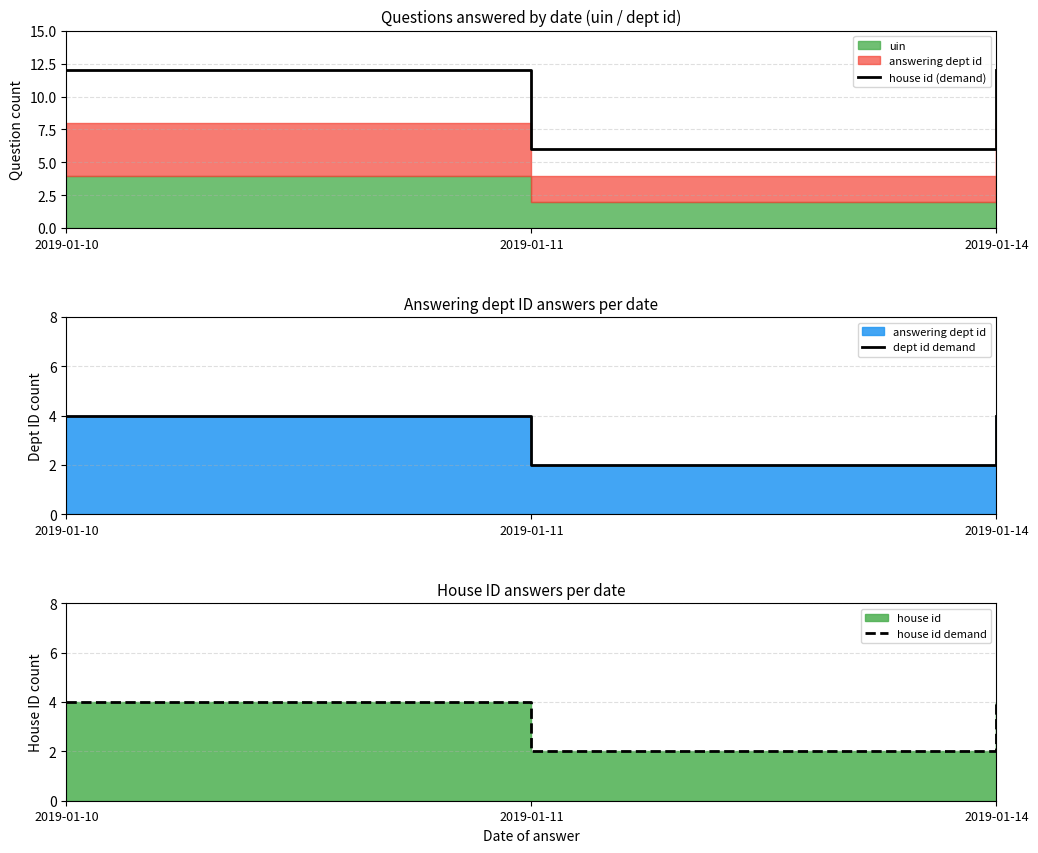

What is the total value across all series at 2019-01-14?

20